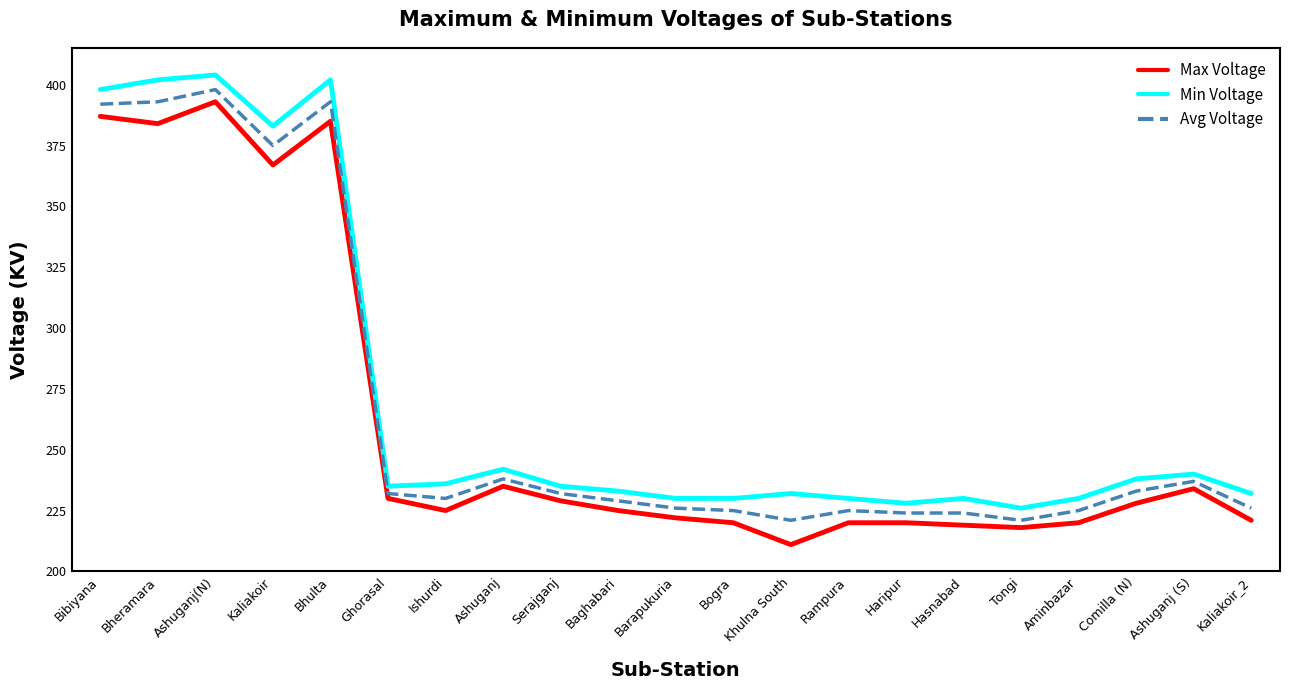

The Avg Voltage series shows 233 at Comilla (N). True or false?

True